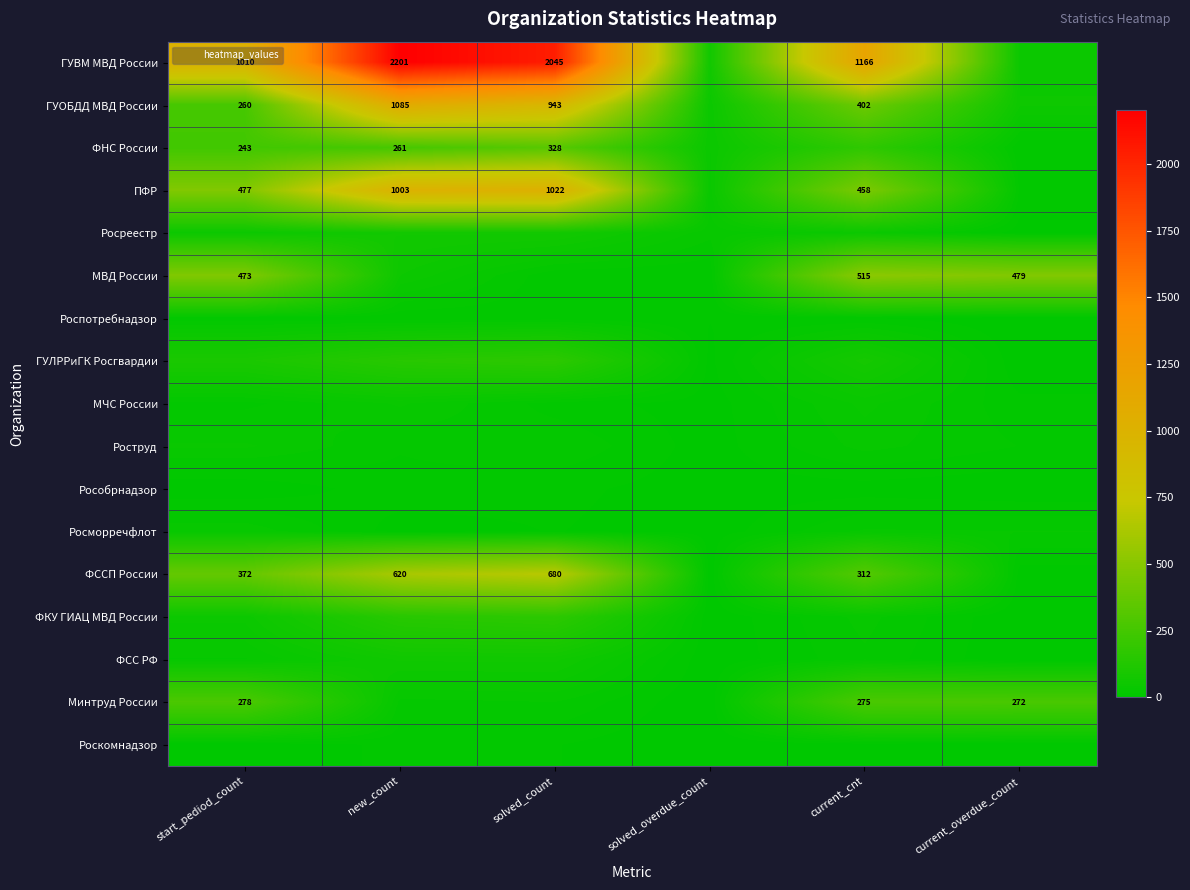

At which label does МЧС России reach its minimum?

solved_overdue_count